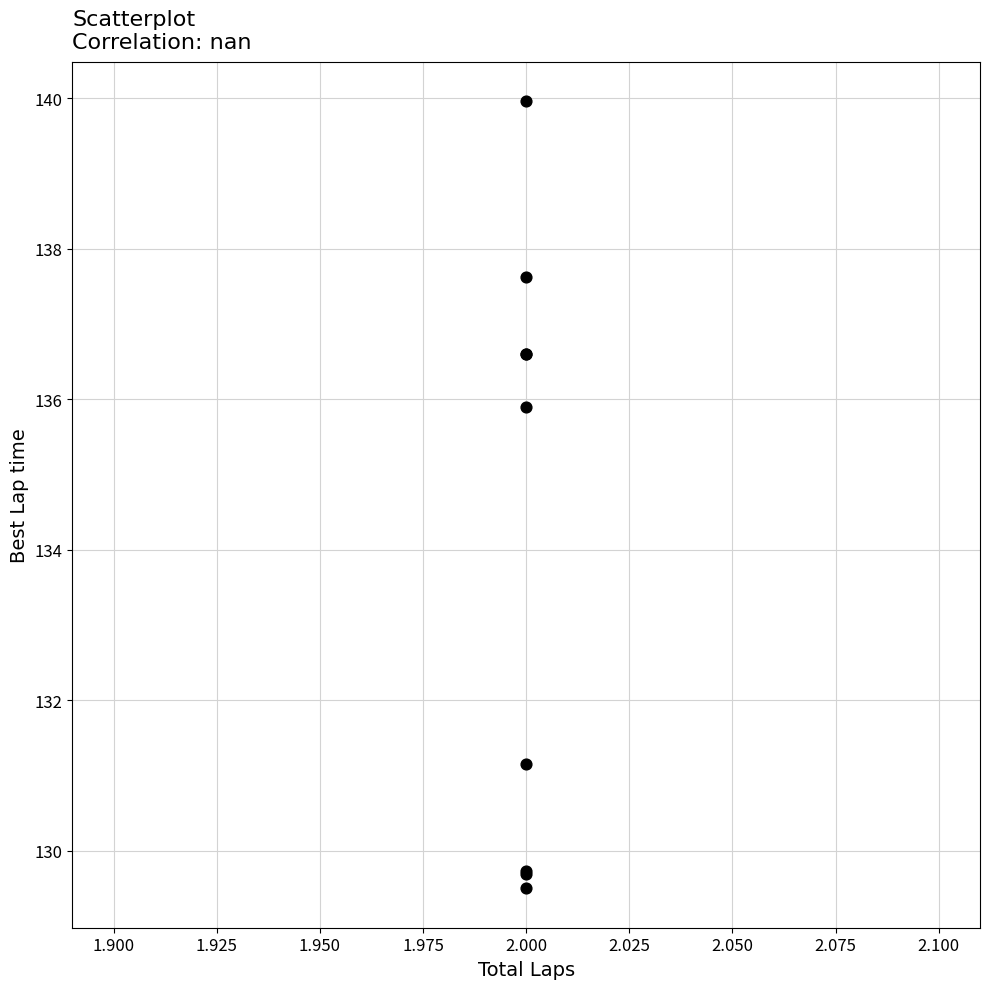

What Y value in the scatter plot is closest to 134?

135.9